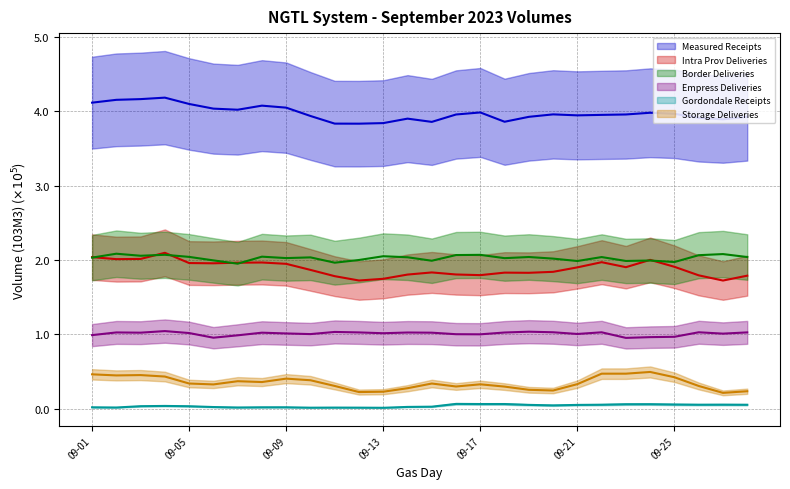

At which label does Border Deliveries reach its minimum?

09-07